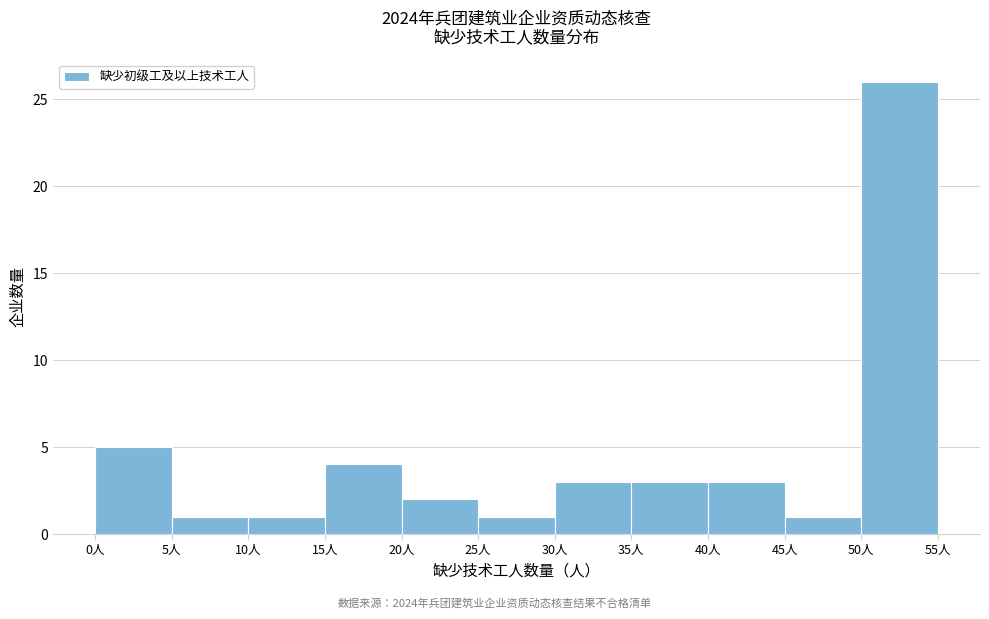

Reading left to right, transcribe this chart: for each bar, give the range it covers on the x-axis and its height. The values are not printed on the chart, so give them approximately, as read against the axis.

0 to 5: 5
5 to 10: 1
10 to 15: 1
15 to 20: 4
20 to 25: 2
25 to 30: 1
30 to 35: 3
35 to 40: 3
40 to 45: 3
45 to 50: 1
50 to 55: 26